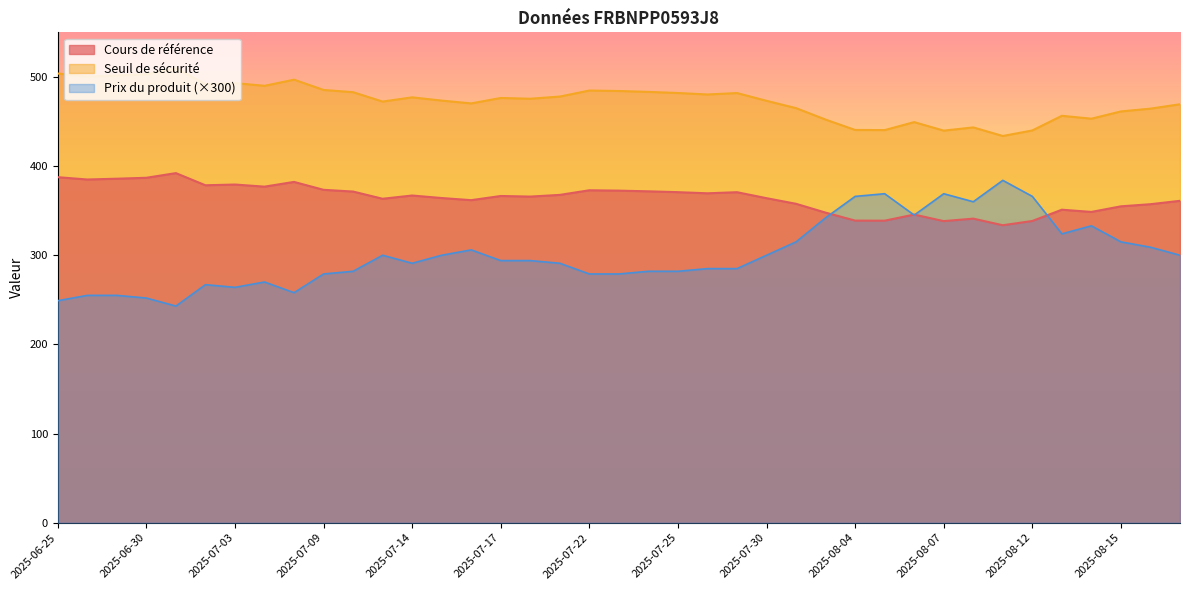

Which series has the widest spread of values?

Prix du produit (×300)